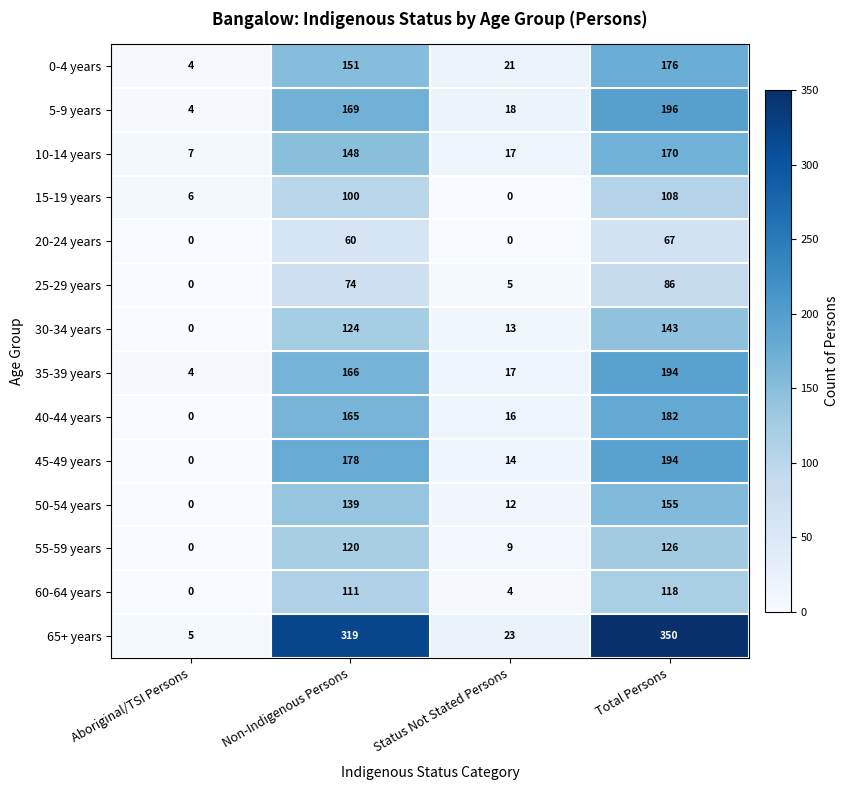

What is the sum of all 25-29 years values?

165